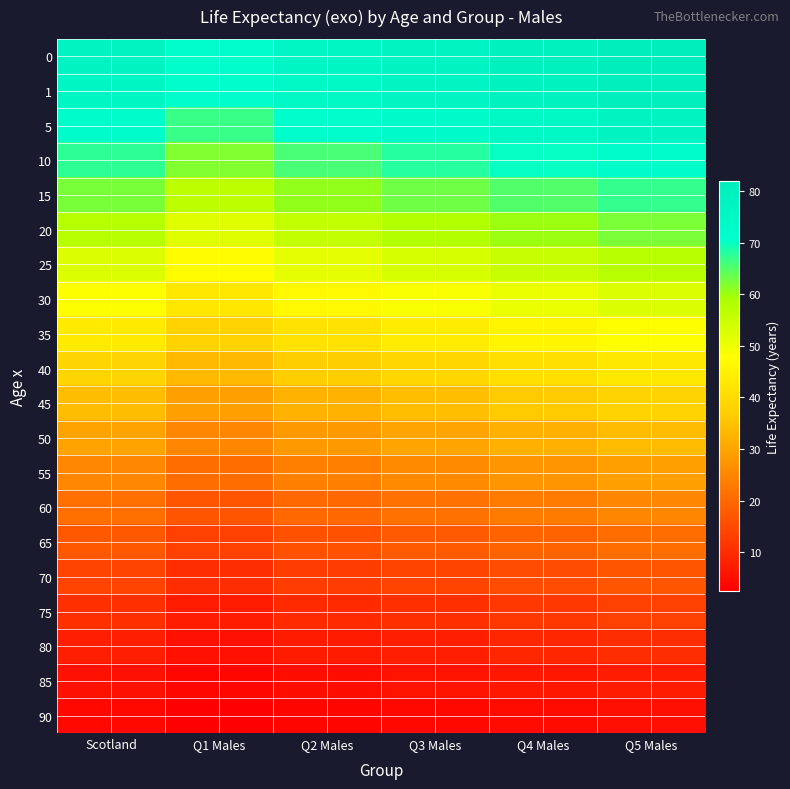

Reading left to right, list all the values displayed in this chart.

0: Scotland=77.1	Q1 Males=71.3	Q2 Males=75.4	Q3 Males=77.7	Q4 Males=79.7	Q5 Males=81.9
1: Scotland=76.4	Q1 Males=70.7	Q2 Males=74.7	Q3 Males=76.9	Q4 Males=78.9	Q5 Males=81.1
5: Scotland=72.4	Q1 Males=66.7	Q2 Males=70.7	Q3 Males=73.0	Q4 Males=75.0	Q5 Males=77.1
10: Scotland=67.5	Q1 Males=61.8	Q2 Males=65.7	Q3 Males=68.0	Q4 Males=70.0	Q5 Males=72.1
15: Scotland=62.5	Q1 Males=56.8	Q2 Males=60.8	Q3 Males=63.1	Q4 Males=65.0	Q5 Males=67.2
20: Scotland=57.6	Q1 Males=52.0	Q2 Males=55.9	Q3 Males=58.2	Q4 Males=60.1	Q5 Males=62.2
25: Scotland=52.8	Q1 Males=47.2	Q2 Males=51.1	Q3 Males=53.3	Q4 Males=55.3	Q5 Males=57.4
30: Scotland=48.0	Q1 Males=42.6	Q2 Males=46.3	Q3 Males=48.5	Q4 Males=50.5	Q5 Males=52.5
35: Scotland=43.3	Q1 Males=38.0	Q2 Males=41.6	Q3 Males=43.8	Q4 Males=45.7	Q5 Males=47.7
40: Scotland=38.7	Q1 Males=33.5	Q2 Males=37.0	Q3 Males=39.1	Q4 Males=41.0	Q5 Males=43.0
45: Scotland=34.2	Q1 Males=29.2	Q2 Males=32.5	Q3 Males=34.5	Q4 Males=36.4	Q5 Males=38.3
50: Scotland=29.8	Q1 Males=24.9	Q2 Males=28.2	Q3 Males=30.1	Q4 Males=31.9	Q5 Males=33.8
55: Scotland=25.4	Q1 Males=20.8	Q2 Males=24.0	Q3 Males=25.7	Q4 Males=27.5	Q5 Males=29.3
60: Scotland=21.3	Q1 Males=16.9	Q2 Males=20.0	Q3 Males=21.6	Q4 Males=23.3	Q5 Males=25.0
65: Scotland=17.4	Q1 Males=13.3	Q2 Males=16.3	Q3 Males=17.7	Q4 Males=19.2	Q5 Males=20.8
70: Scotland=13.8	Q1 Males=10.2	Q2 Males=12.9	Q3 Males=14.0	Q4 Males=15.4	Q5 Males=16.9
75: Scotland=10.7	Q1 Males=7.5	Q2 Males=9.9	Q3 Males=10.8	Q4 Males=12.0	Q5 Males=13.4
80: Scotland=7.9	Q1 Males=5.4	Q2 Males=7.3	Q3 Males=8.0	Q4 Males=9.0	Q5 Males=10.2
85: Scotland=5.7	Q1 Males=3.8	Q2 Males=5.1	Q3 Males=5.7	Q4 Males=6.5	Q5 Males=7.5
90: Scotland=4.1	Q1 Males=2.6	Q2 Males=3.5	Q3 Males=4.0	Q4 Males=4.6	Q5 Males=5.3